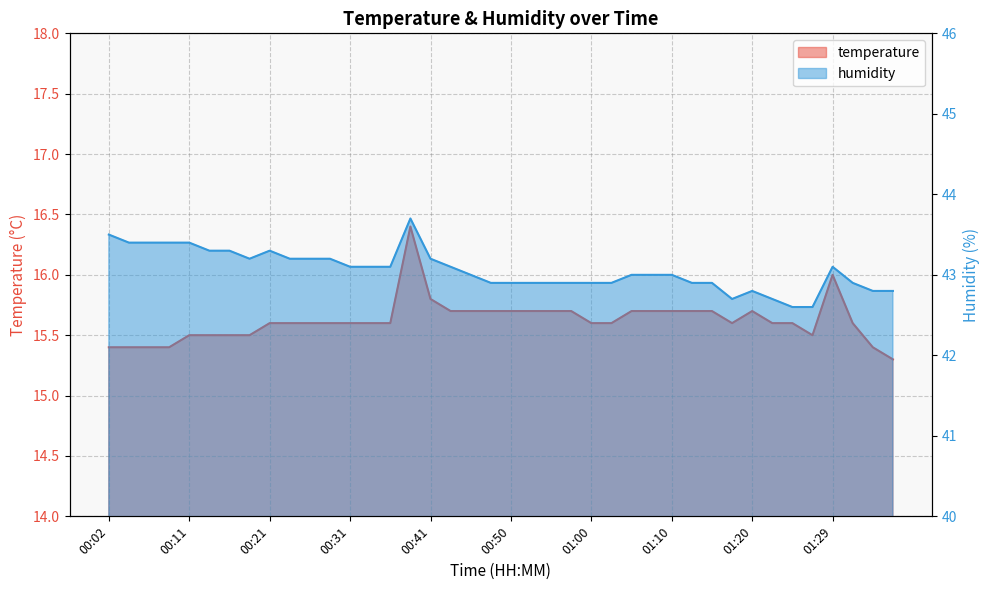

The value of temperature at 01:15 is 5.6. True or false?

False